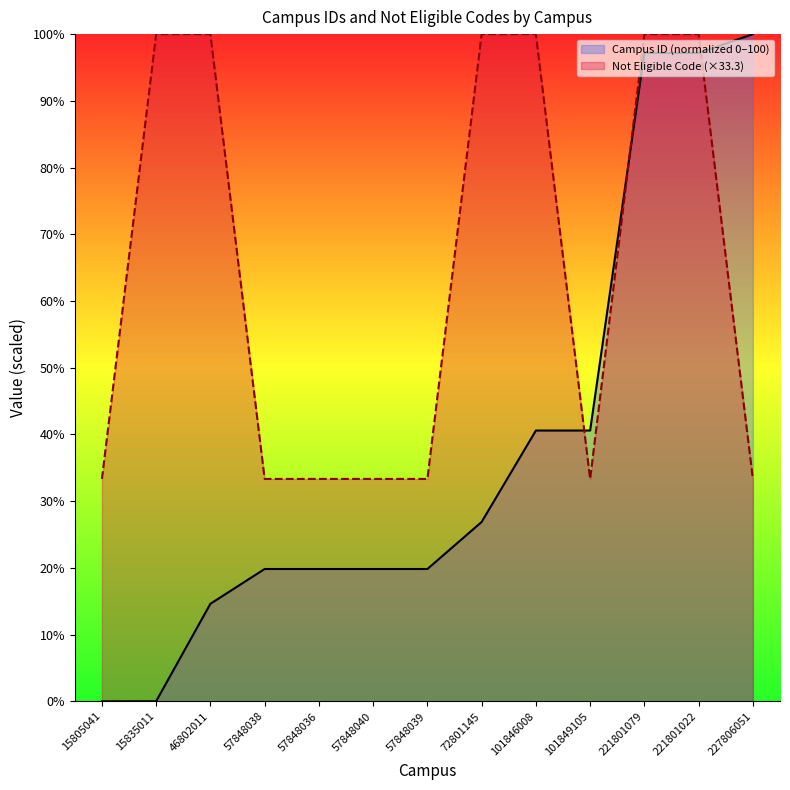

Reading right to left, transcribe all the data shown in this chart.

Campus ID (normalized 0–100): 100.0	97.2	97.2	40.6	40.6	26.9	19.8	19.8	19.8	19.8	14.6	0.0	0.0
Not Eligible Code (×33.3): 33.3	100.0	100.0	33.3	100.0	100.0	33.3	33.3	33.3	33.3	100.0	100.0	33.3